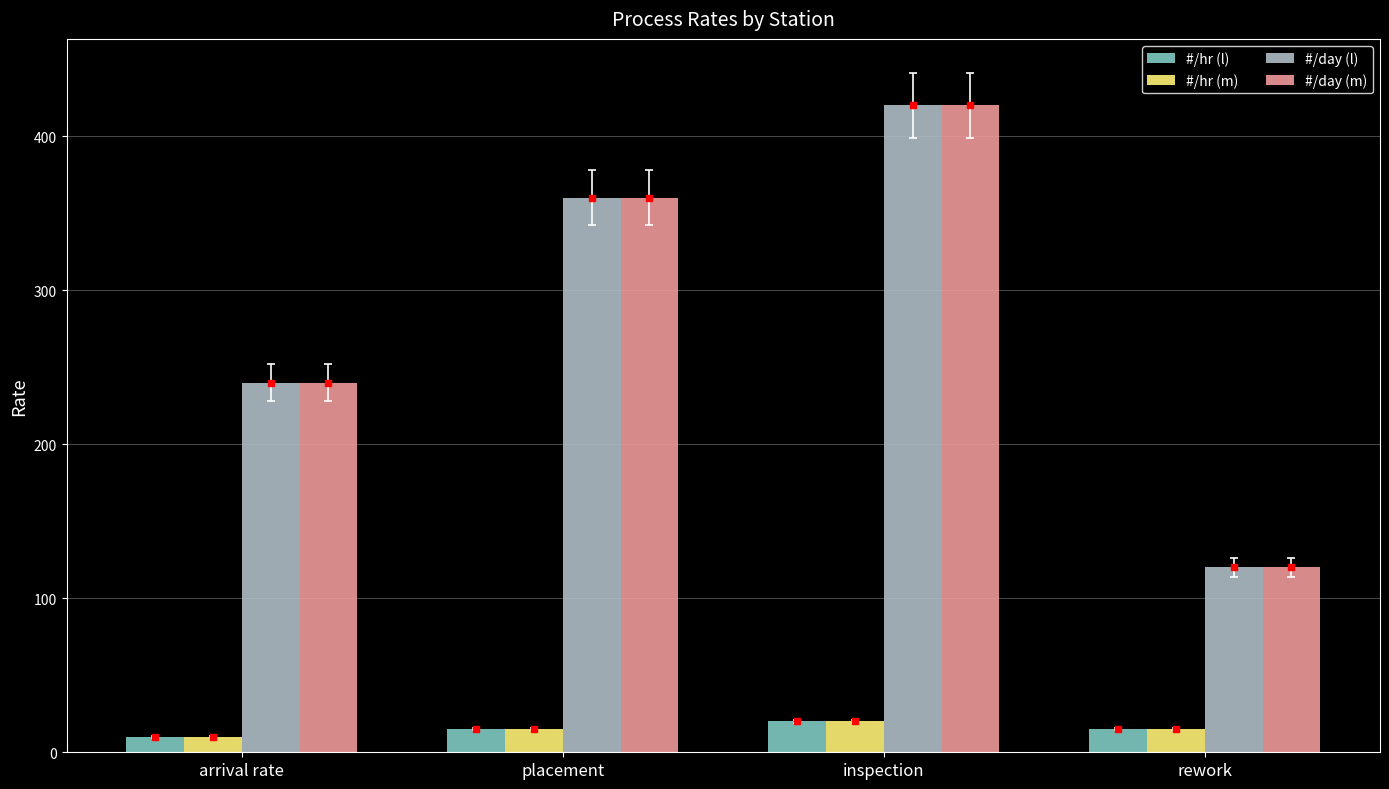

At which category is the sum across all series the highest?

inspection